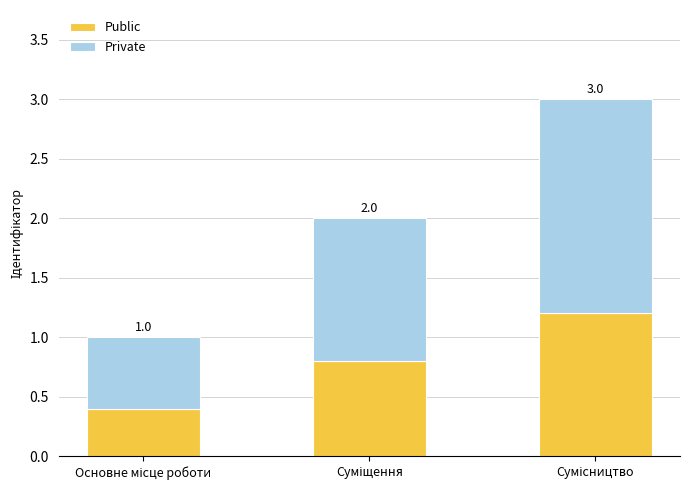

How many bars are there in total?

3